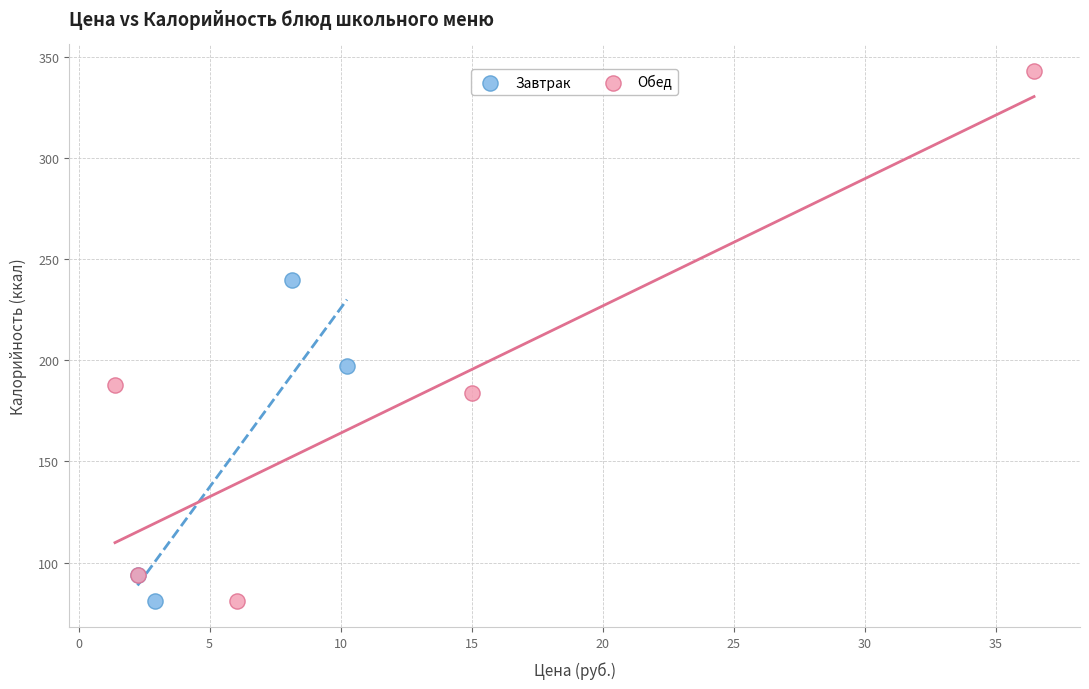

Which series has the largest Y range (max minus min)?

Обед